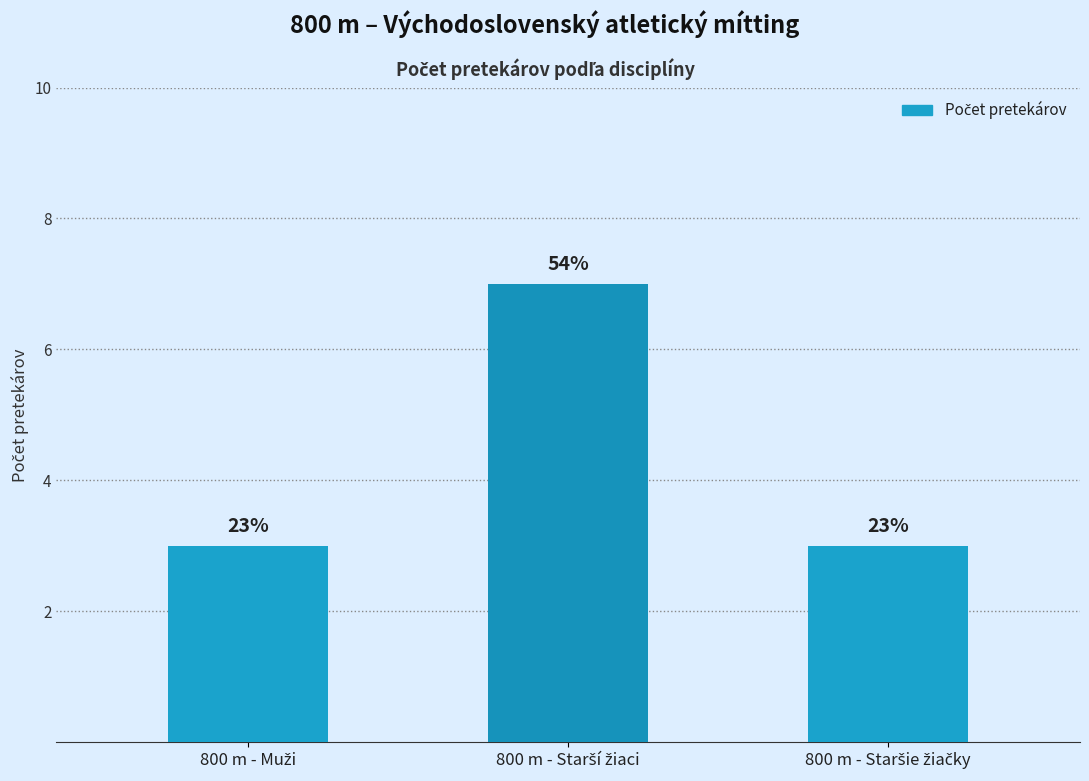

What is the difference between the values at 800 m - Starší žiaci and 800 m - Muži?

4